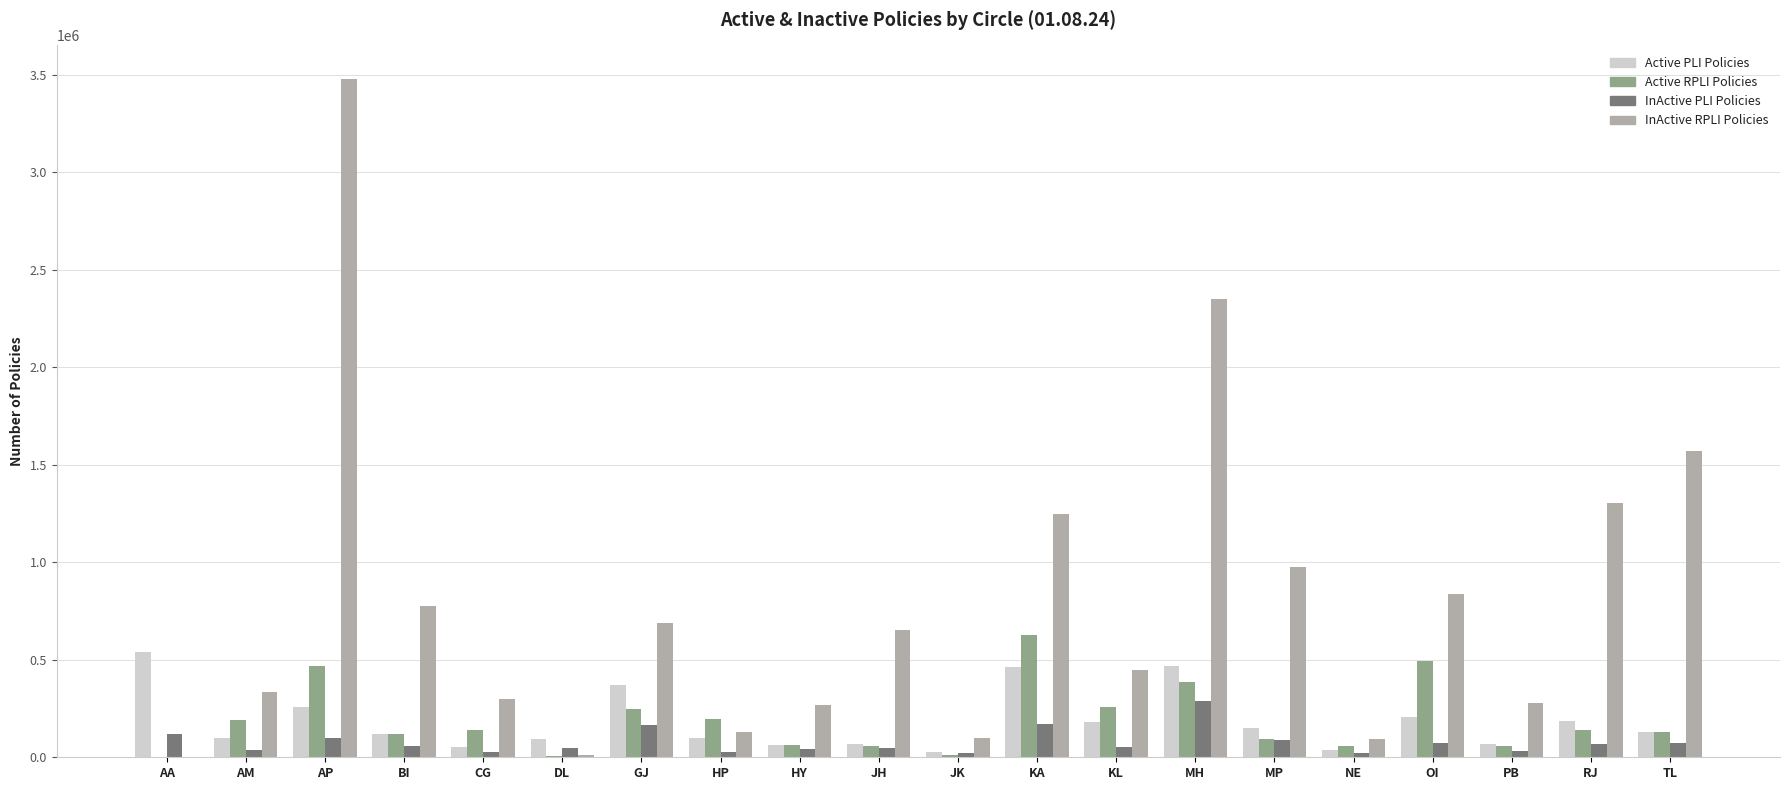

The value of Active RPLI Policies at MH is 385129. True or false?

True